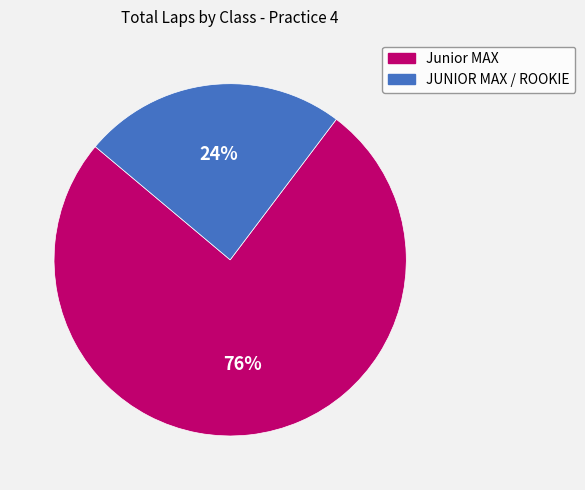

Does any single category account for the majority?

Yes